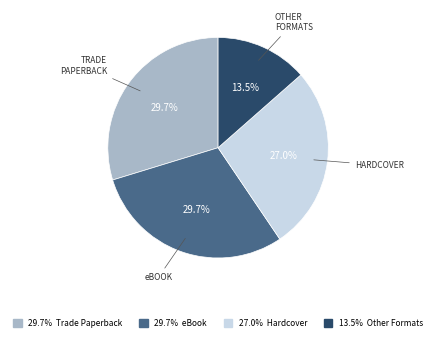

Is there any slice that represents more than half of the pie?

No